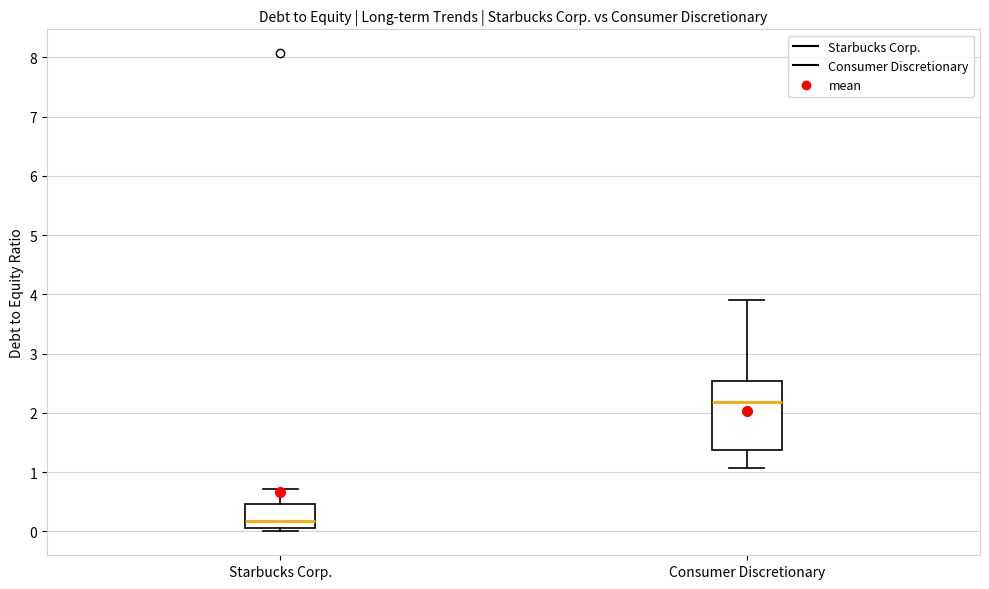

Reading left to right, transcribe this box plot: for each box, give where its median line is, the range the box spans, and where its two whiskers end, as read against the y-axis. The values are not printed on the chart, so give them approximately, as read against the axis.

Starbucks Corp.: median 0.2, box 0.1 to 0.5, whiskers 0.0 to 0.7
Consumer Discretionary: median 2.2, box 1.4 to 2.5, whiskers 1.1 to 3.9